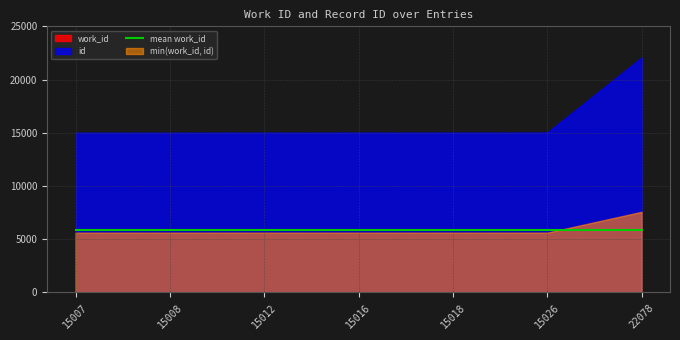

True or false: id has more than 1 interior local peaks.

False